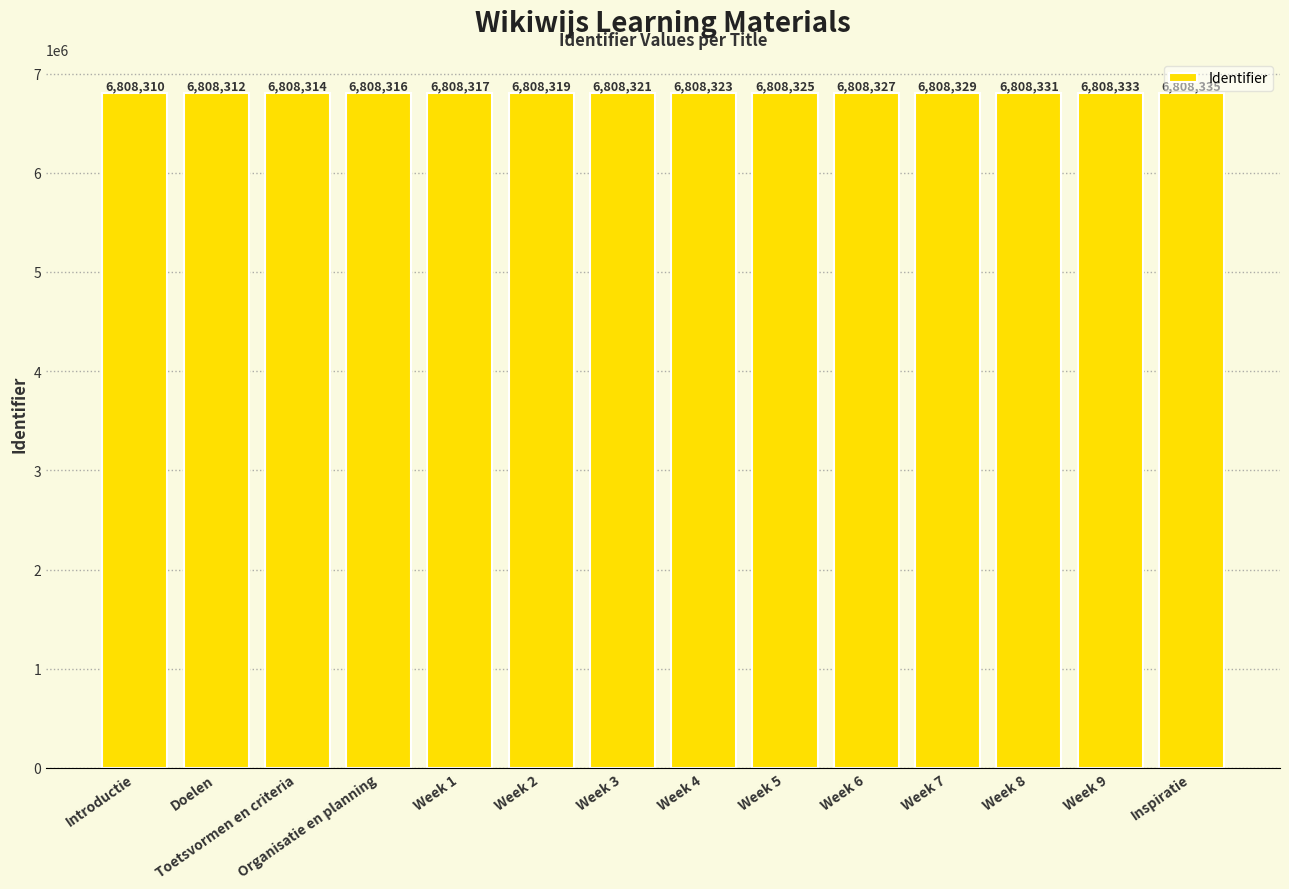

Where is the data nearest to the value 6808322?

Week 3